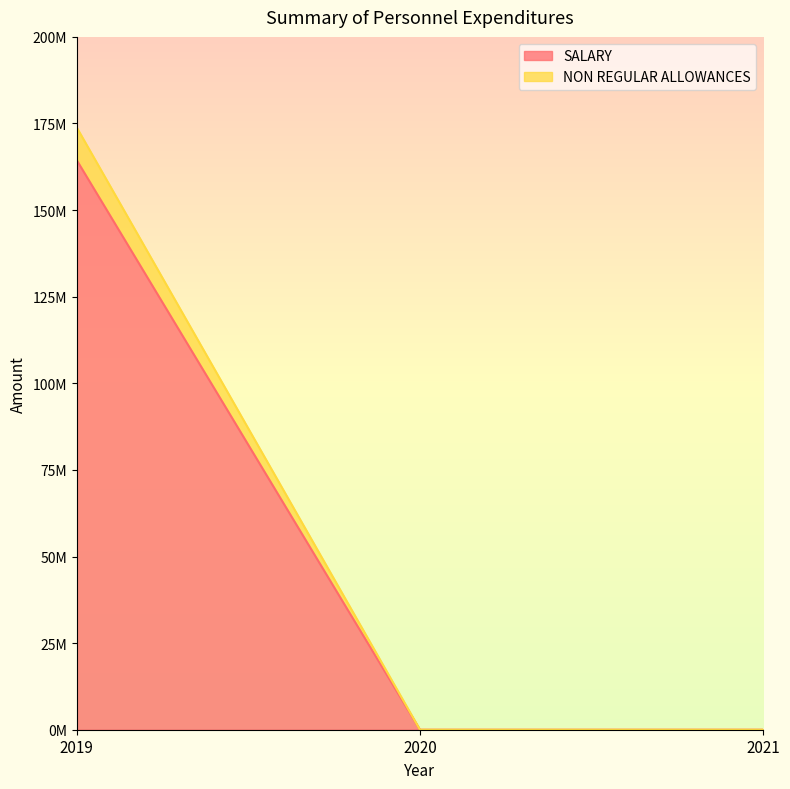

Reading right to left, extract all data points from this chart.

SALARY: 0	0	164391810
NON REGULAR ALLOWANCES: 0	0	173829895